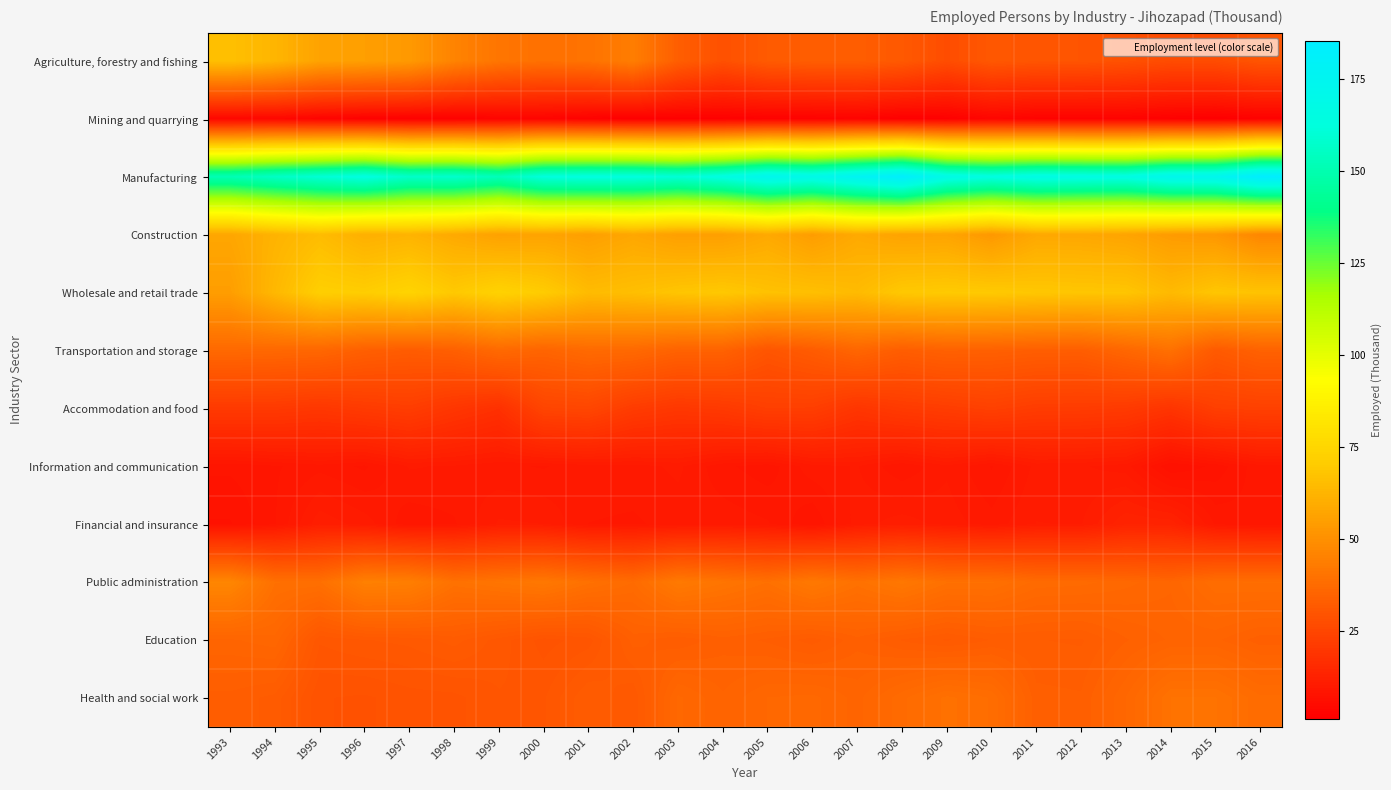

What is the greatest value displayed?

185.6